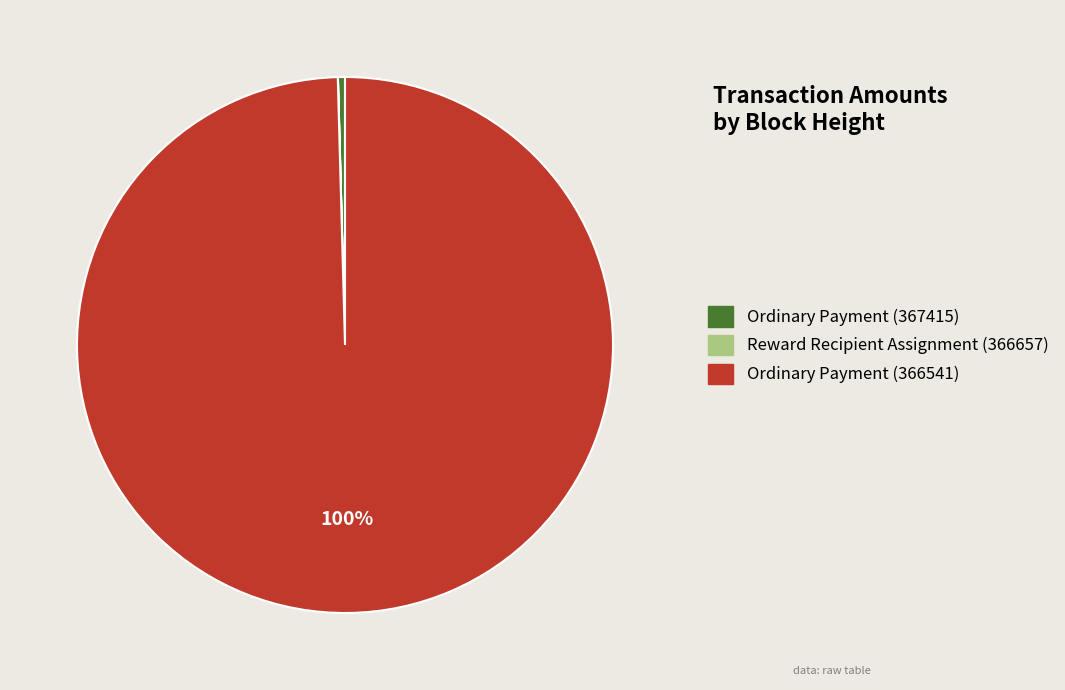

Is there any slice that represents more than half of the pie?

Yes